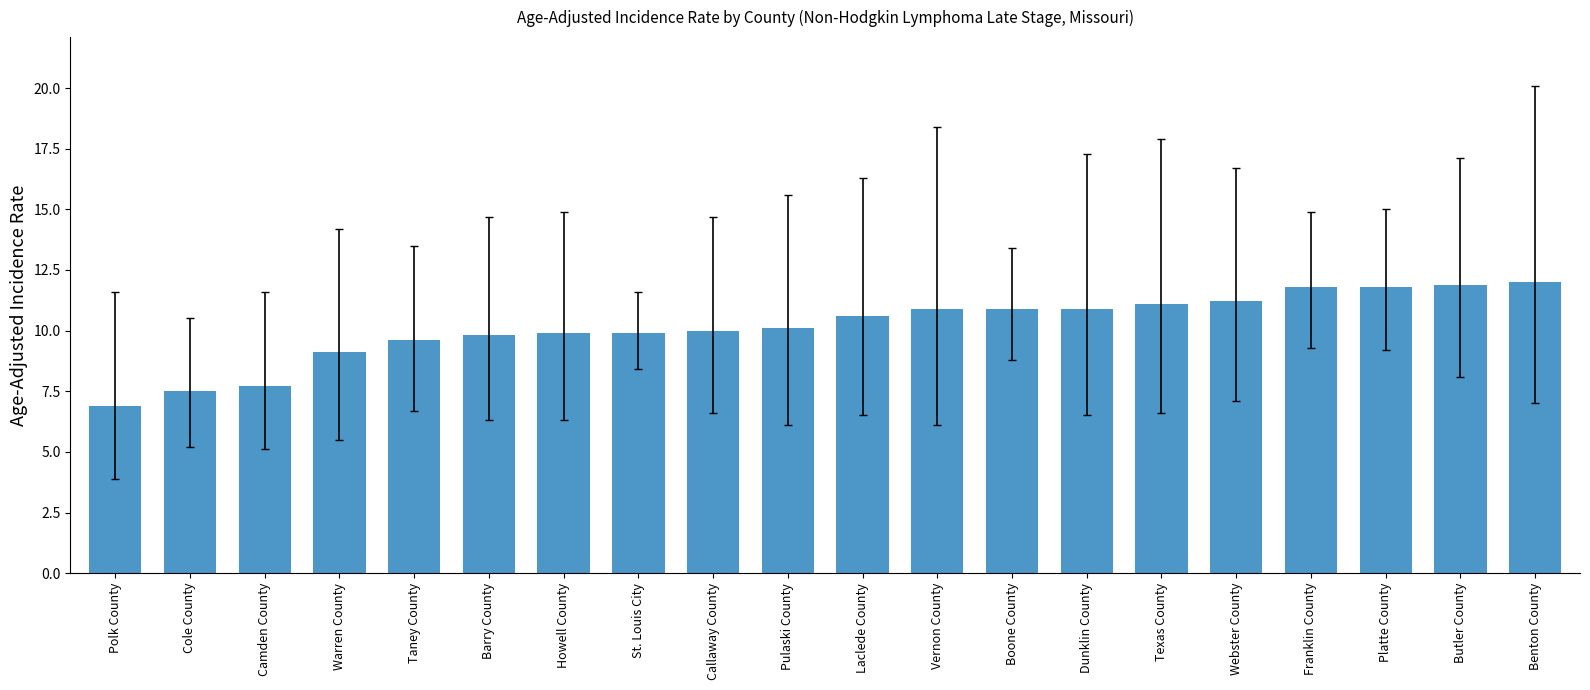

Between Boone County and Callaway County, which is larger?

Boone County